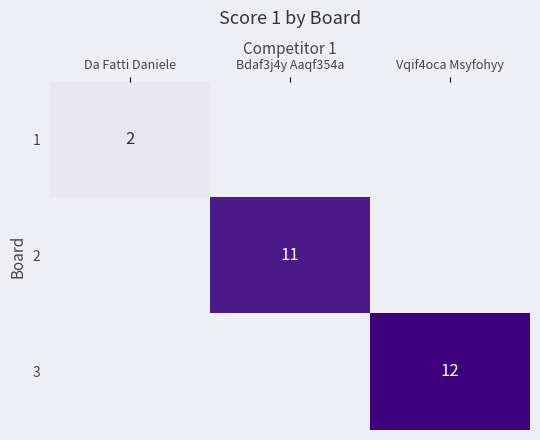

The value of 1 at Da Fatti Daniele is 2. True or false?

True